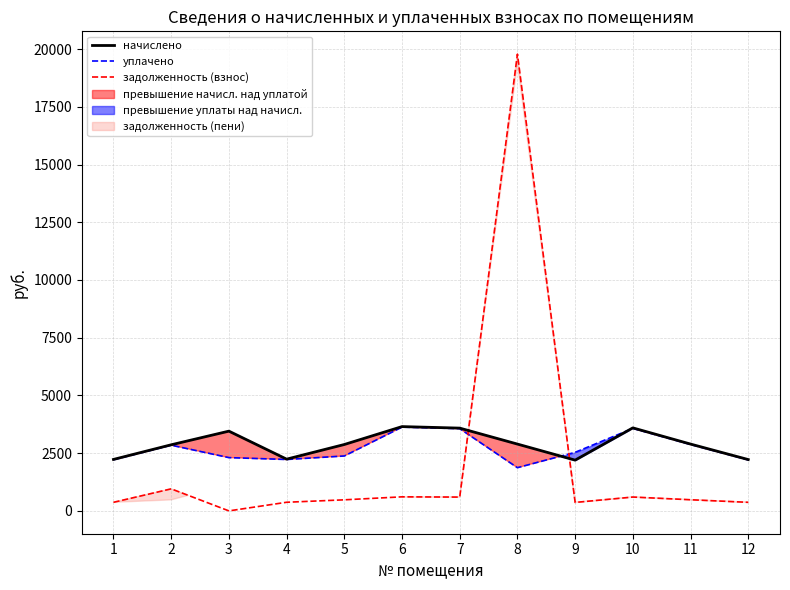

In задолженность (взнос), how many points are lower than both neighbors (excluding endpoints)?

3